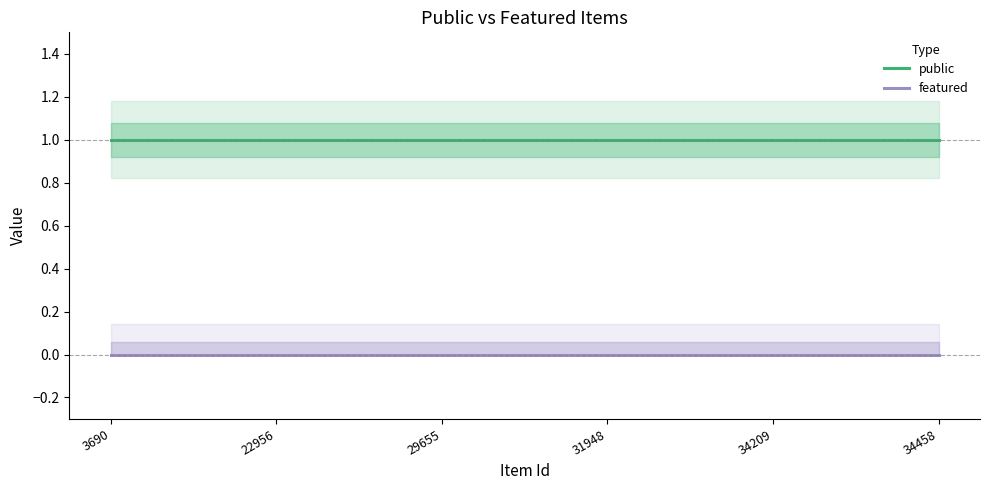

How many data points does each series have?

6